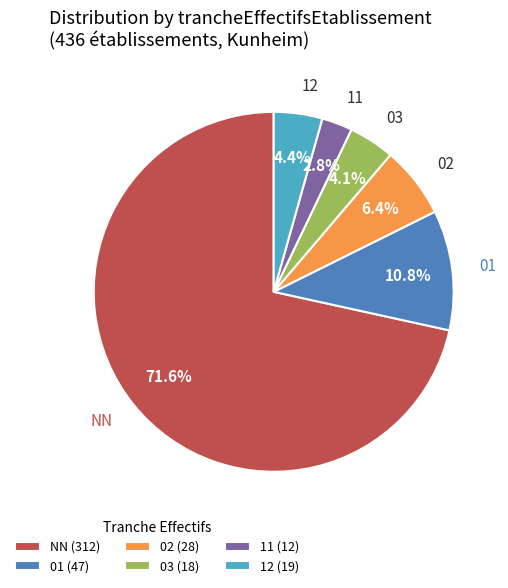

Does 03 (18) account for over 50% of the chart?

No